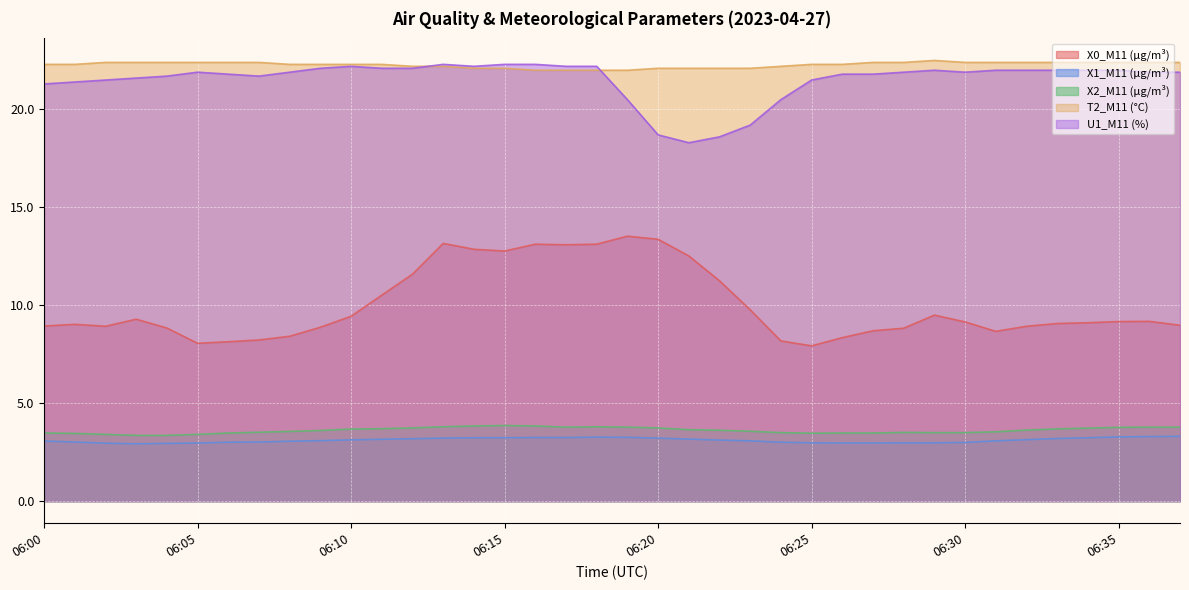

What is the spread (max minus min) of values at 06:22?

19.0